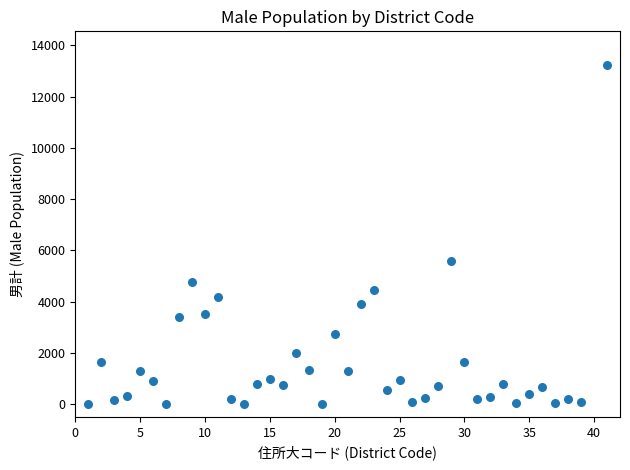

What is the range of X values (max minus min)?

40